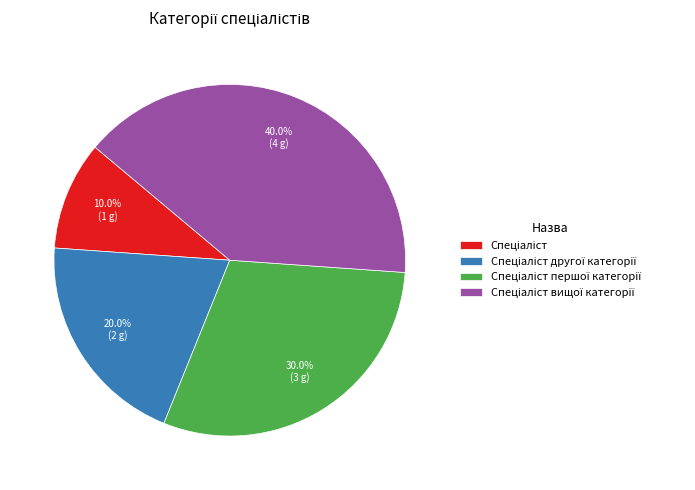

Is there any slice that represents more than half of the pie?

No